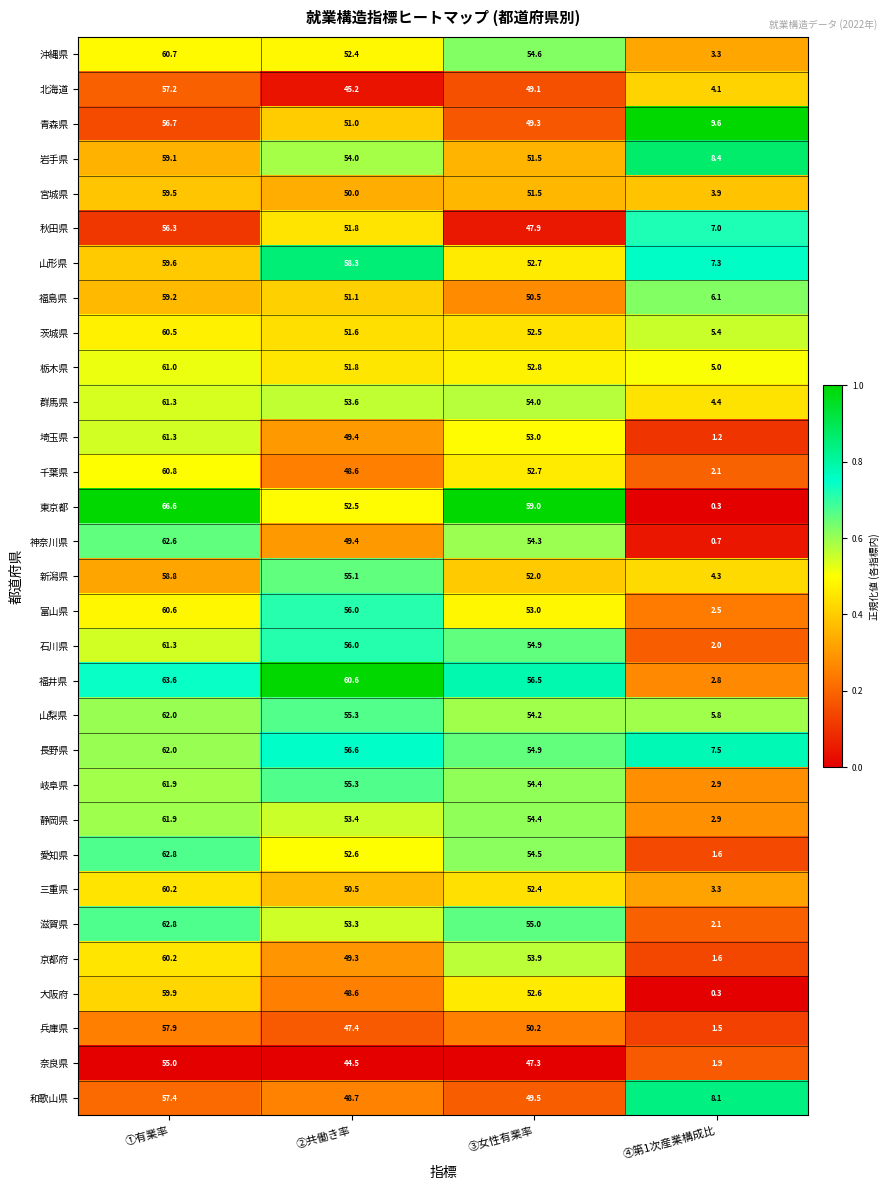

What is the spread (max minus min) of values at ③女性有業率?

11.7